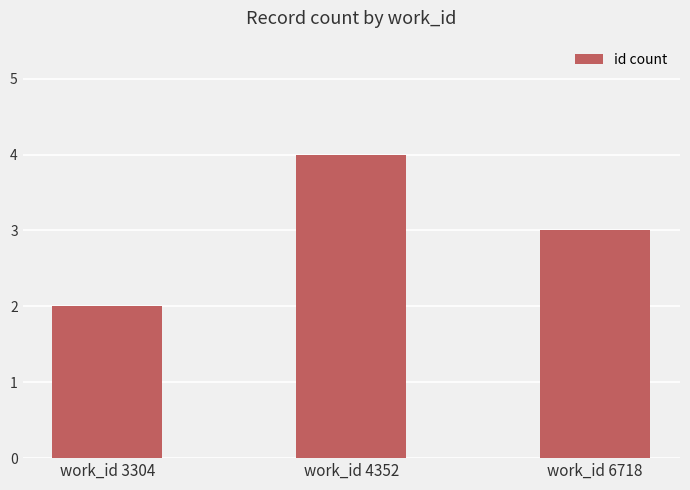

Rank the categories by value from lowest to highest.

work_id 3304, work_id 6718, work_id 4352